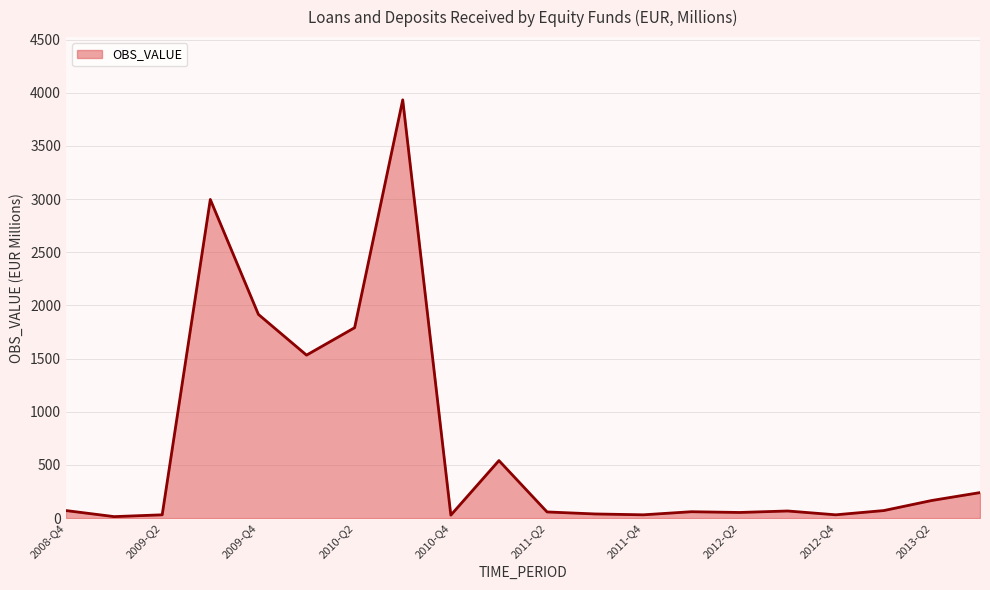

Count the number of data series in this chart.

1